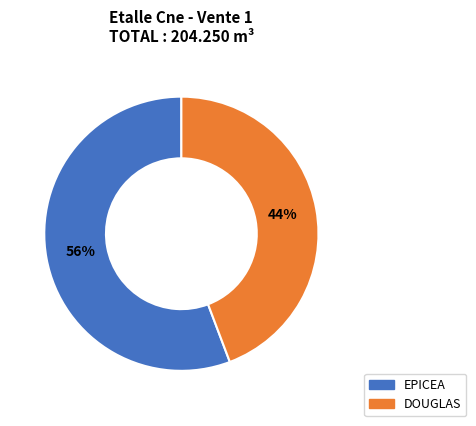

Which has a higher value, DOUGLAS or EPICEA?

EPICEA